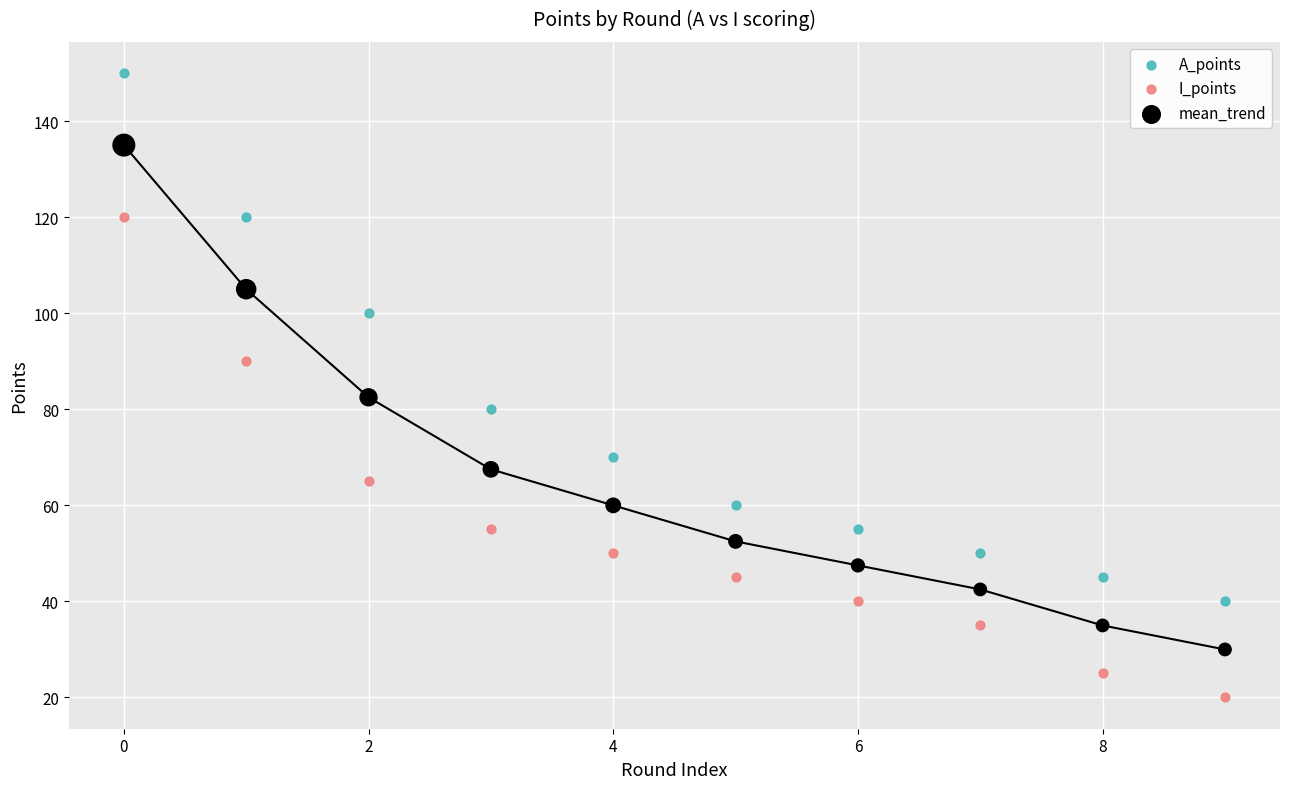

Which series contains the highest Y value?

A_points